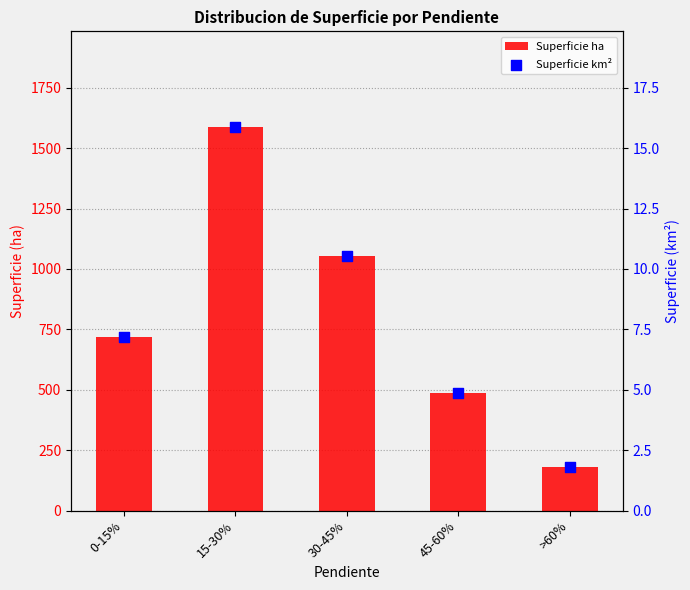

Is the value of Superficie ha at 30-45% greater than the value of Superficie km² at 15-30%?

Yes